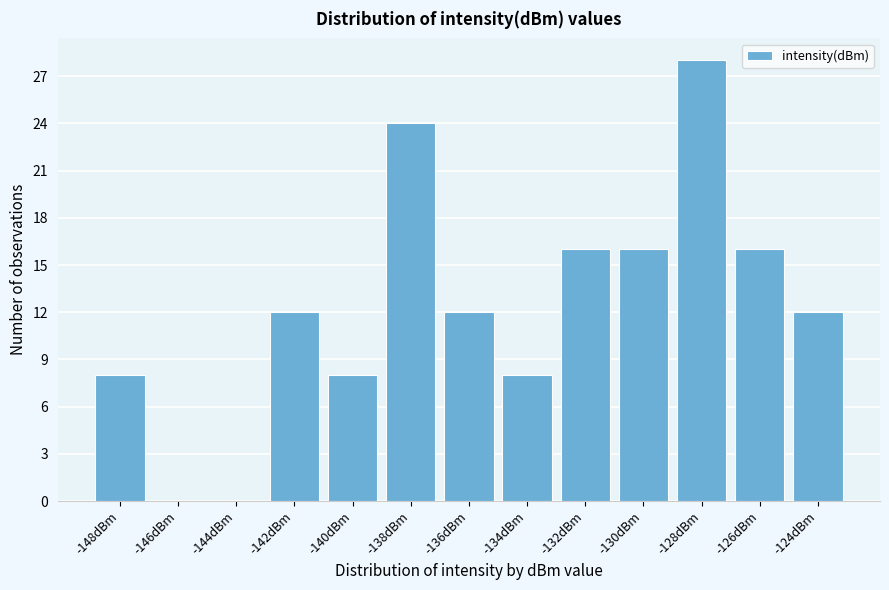

Reading right to left, extract all data points from this chart.

-124dBm=12	-126dBm=16	-128dBm=28	-130dBm=16	-132dBm=16	-134dBm=8	-136dBm=12	-138dBm=24	-140dBm=8	-142dBm=12	-144dBm=0	-146dBm=0	-148dBm=8